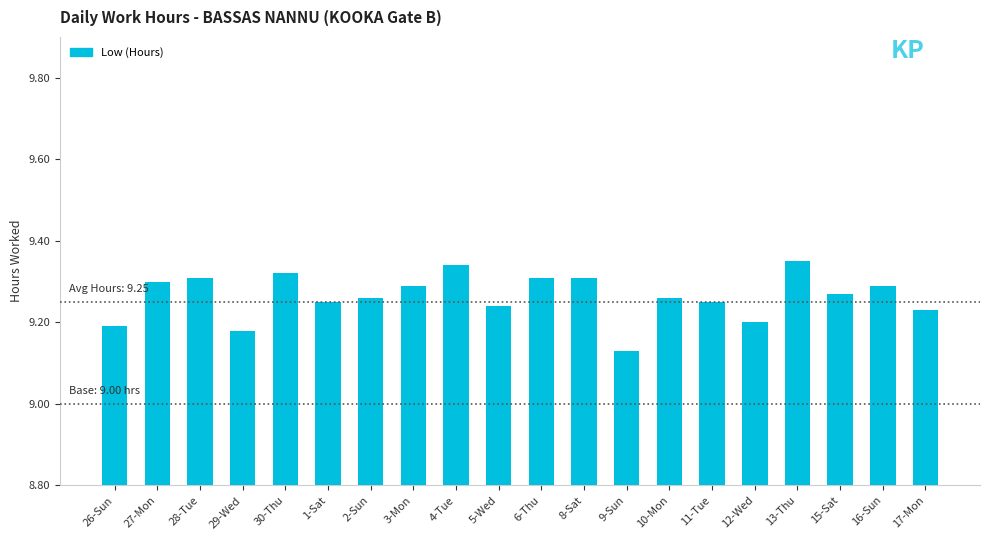

Which label corresponds to the smallest value in the chart?

9-Sun